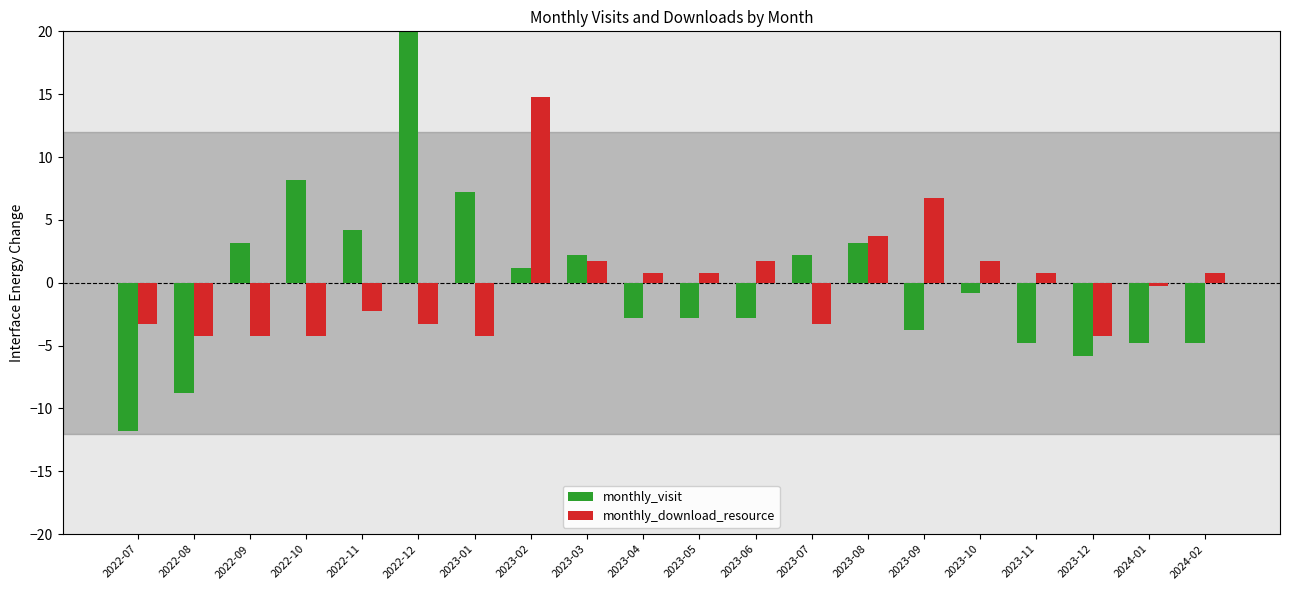

What is the label of the 12th bar from the left?

2023-06